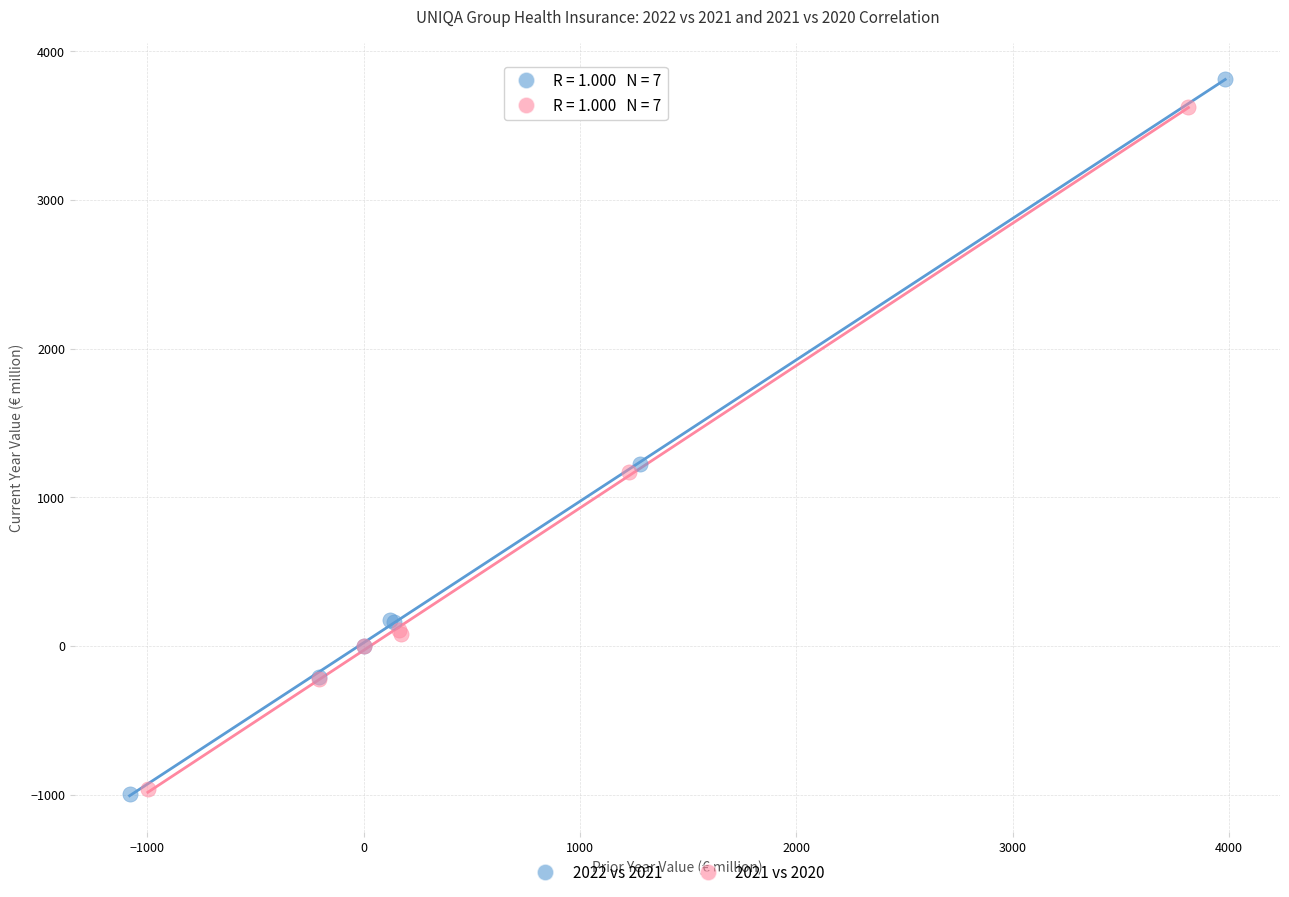

Which series has the largest Y range (max minus min)?

2022 vs 2021